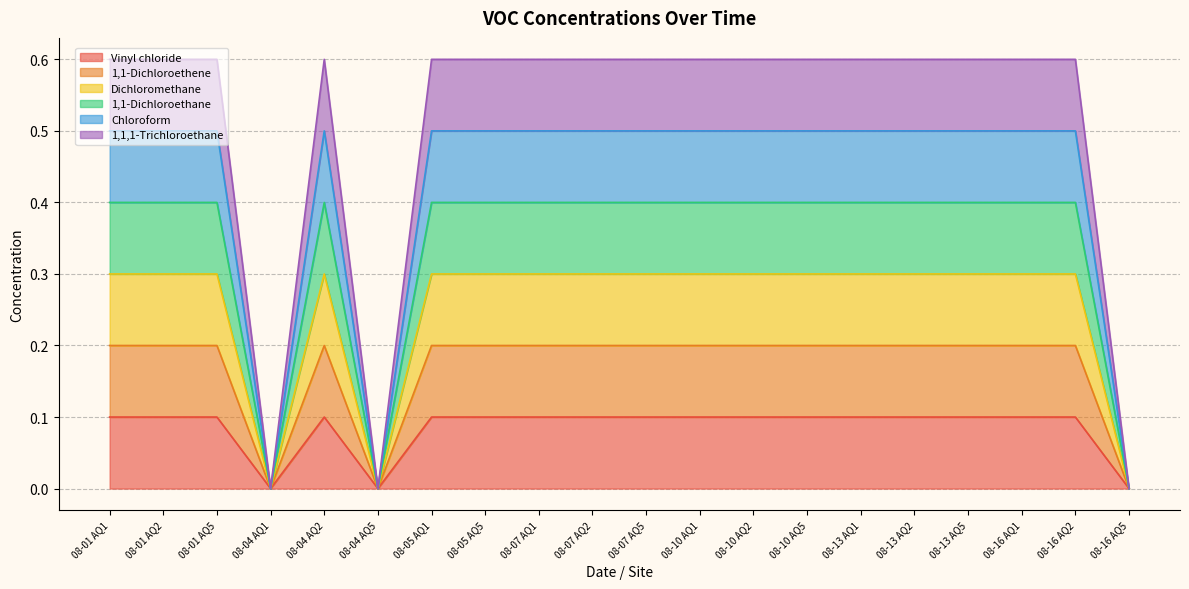

True or false: 1,1-Dichloroethane and Vinyl chloride cross at least once.

False